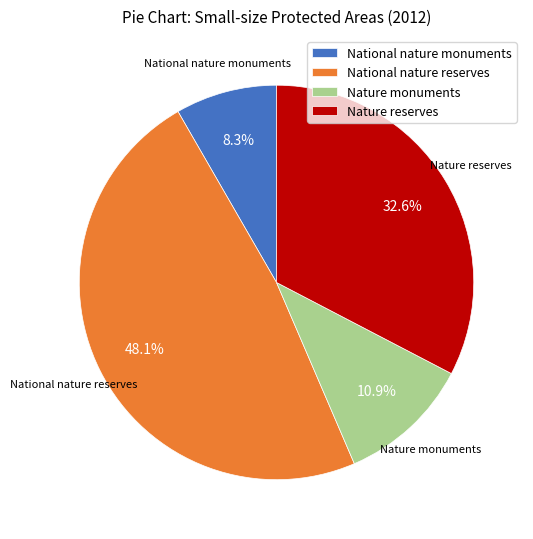

Is it true that Nature monuments is 1% of the pie?

False